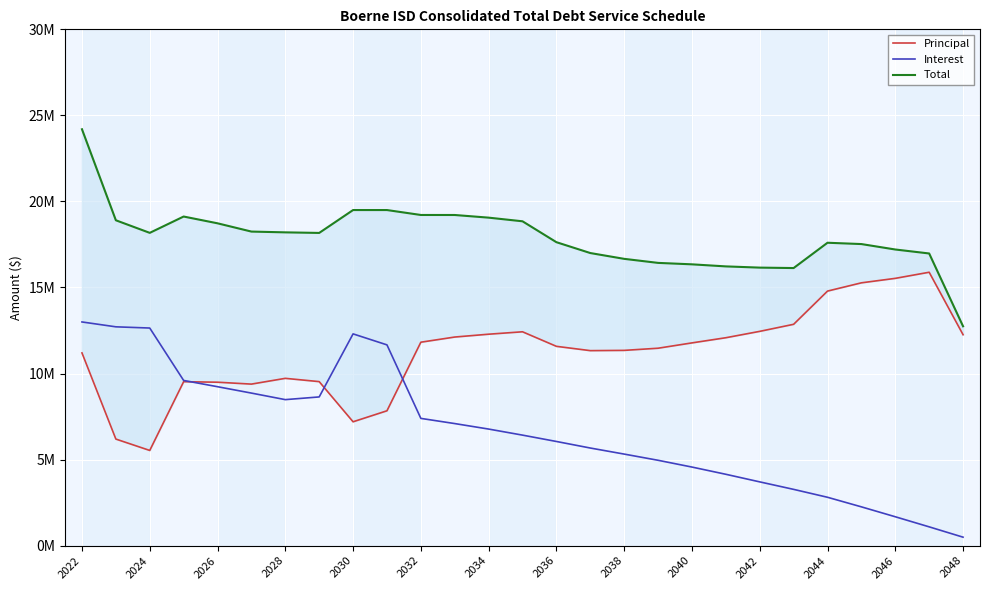

List the series in order of their overall mean, lowest first.

Interest, Principal, Total